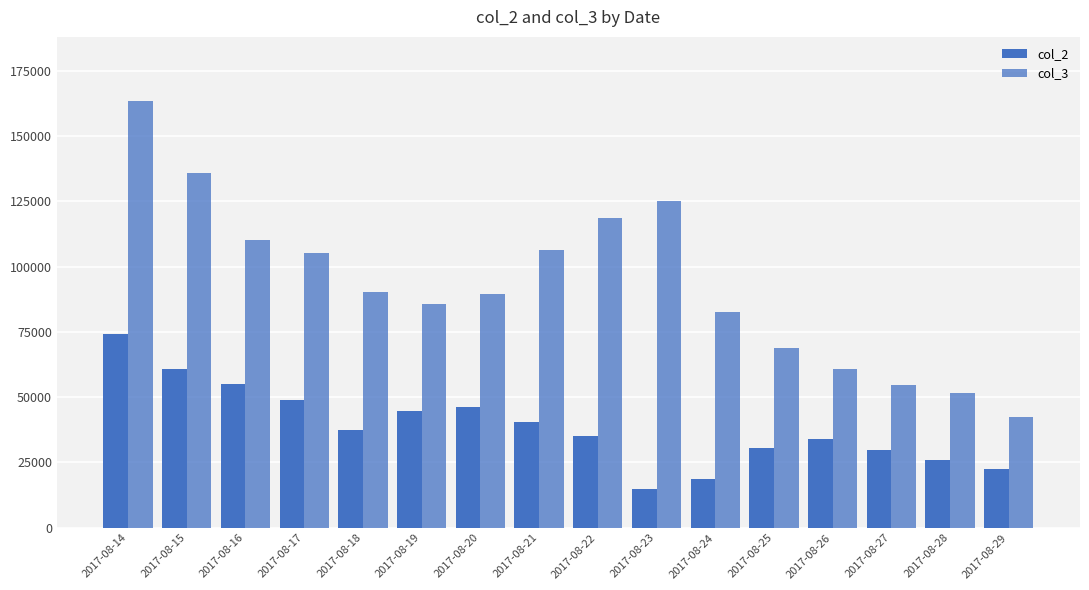

At 2017-08-14, list the series in order from largest to smallest.

col_3, col_2